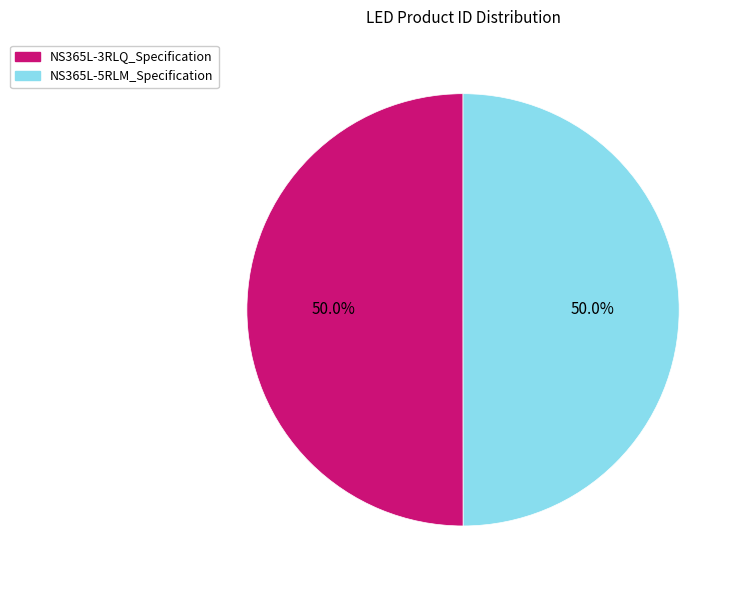

Combined, do NS365L-3RLQ_Specification and NS365L-5RLM_Specification account for over 50%?

Yes